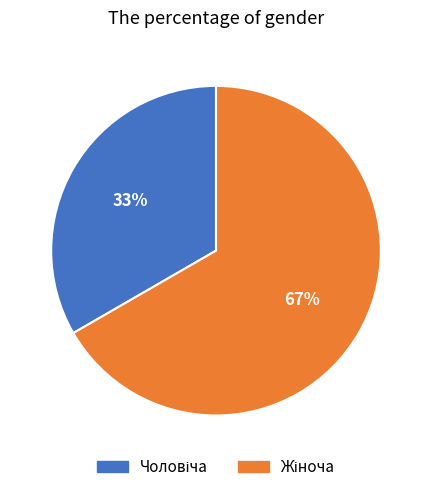

To the nearest percent, what is the average slice percentage?

50%